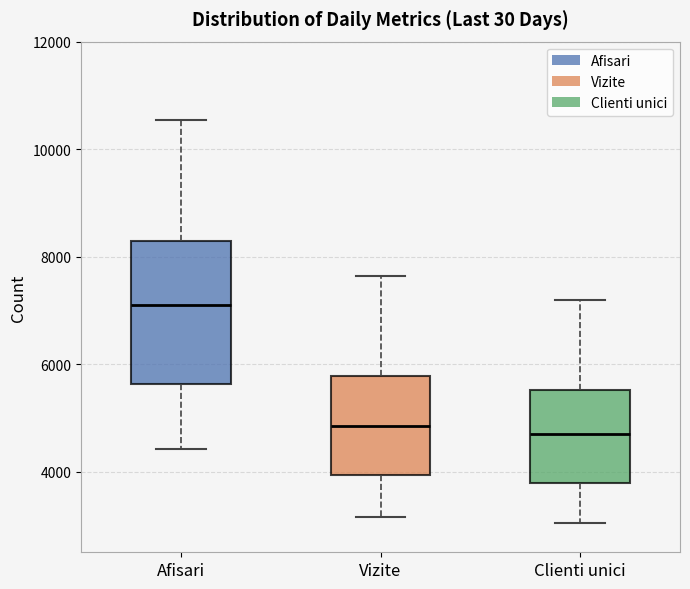

Which box is the tallest, from its lower edge to its upper edge?

Afisari